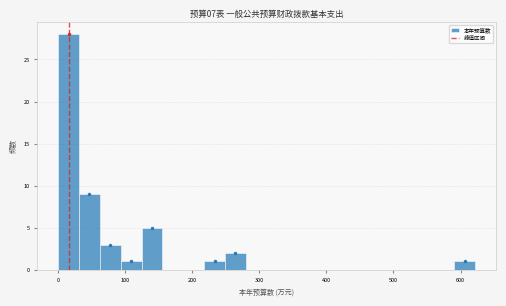

Read against the x-axis, roughly where is the centre of the tallest bar?

20